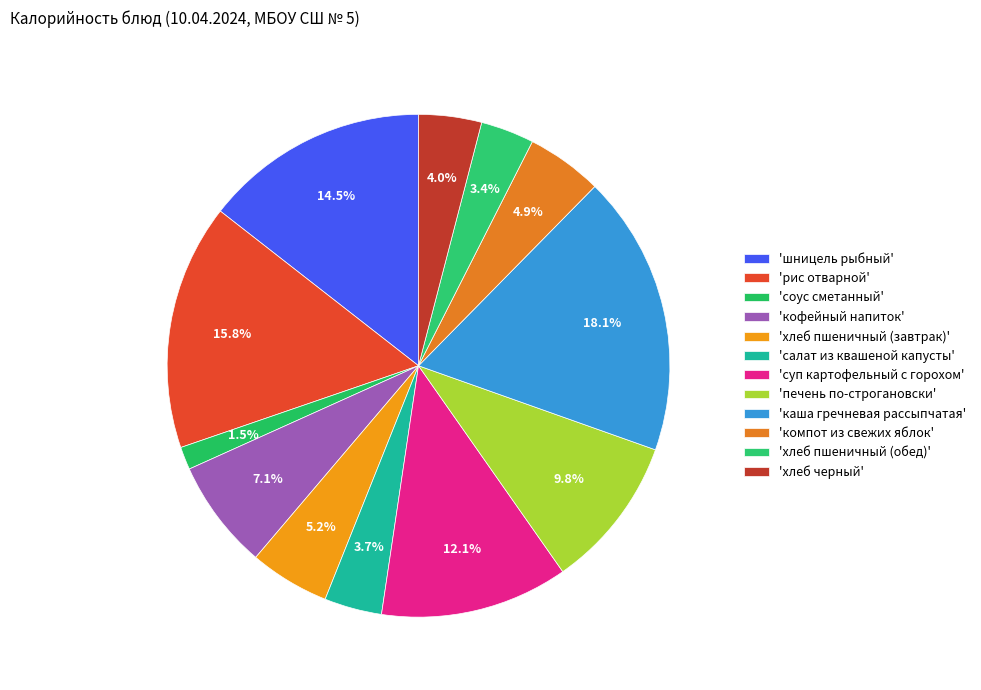

Which slice is the largest?

каша гречневая рассыпчатая